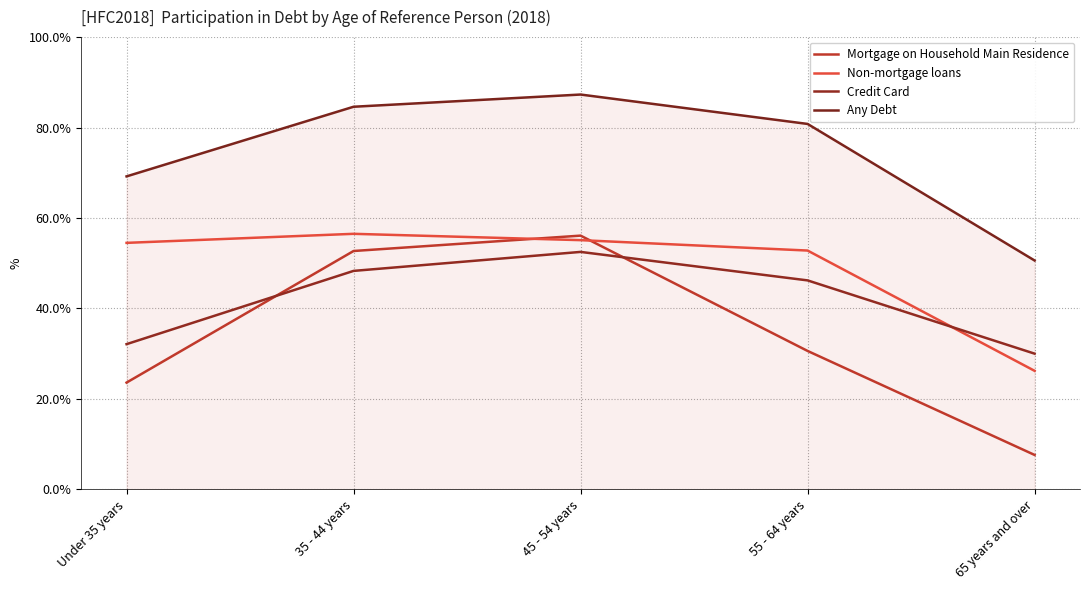

What is the sum of the Any Debt values at Under 35 years and 65 years and over?

119.8